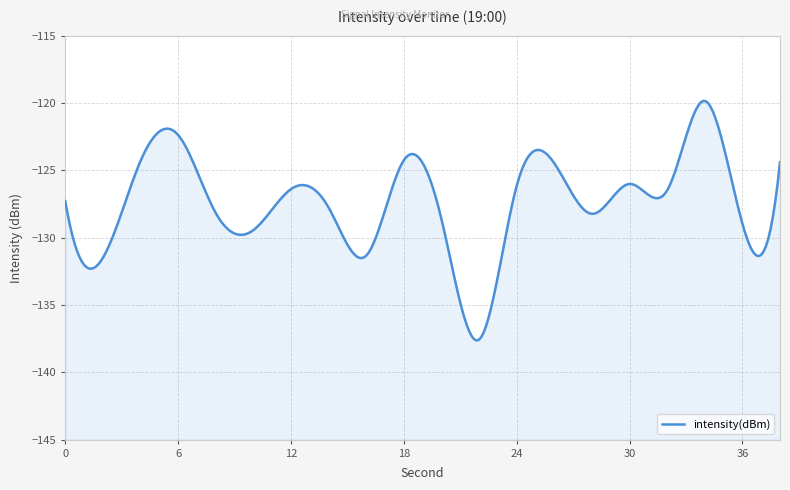

What is the sum of all values?

-2543.6